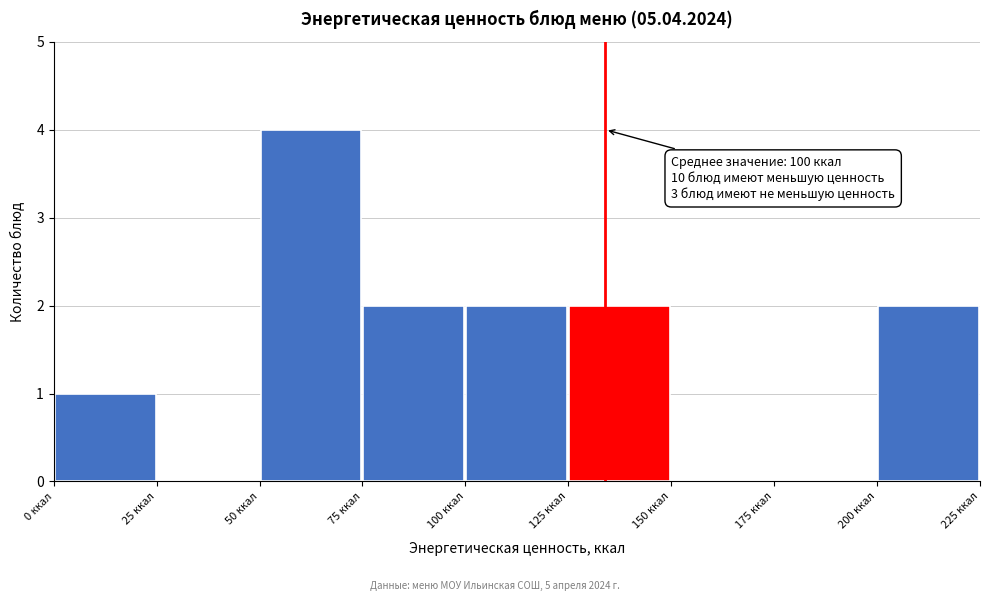

Over which range of the x-axis is the bar tallest?

50 to 75